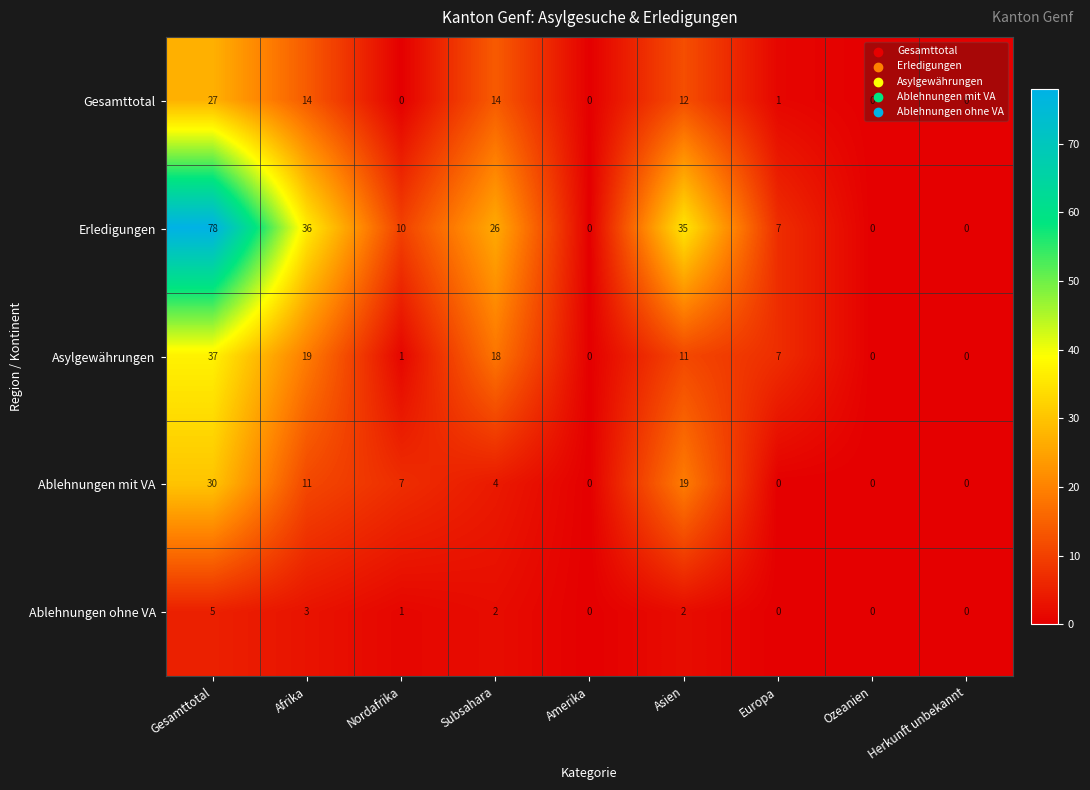

How many categories are shown in the chart?

9